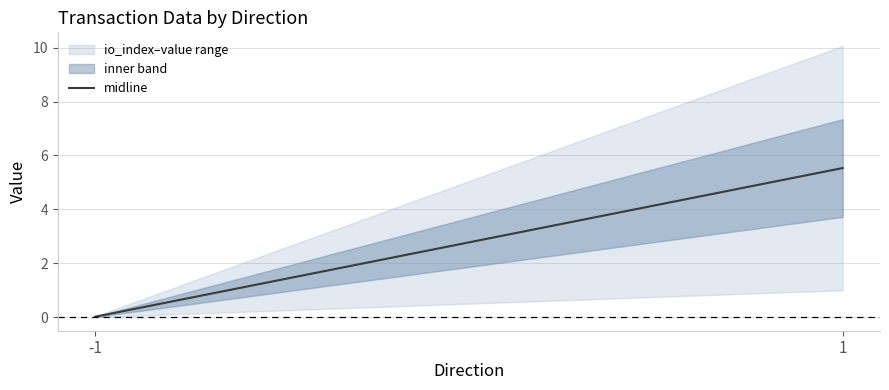

Rank the categories by value from highest to lowest.

1, -1